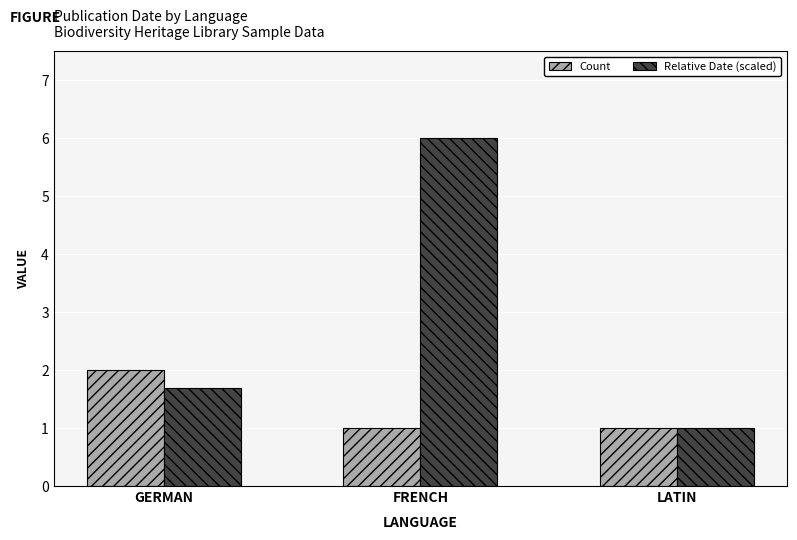

Between FRENCH and LATIN, which series saw the biggest shift?

Relative Date (scaled)